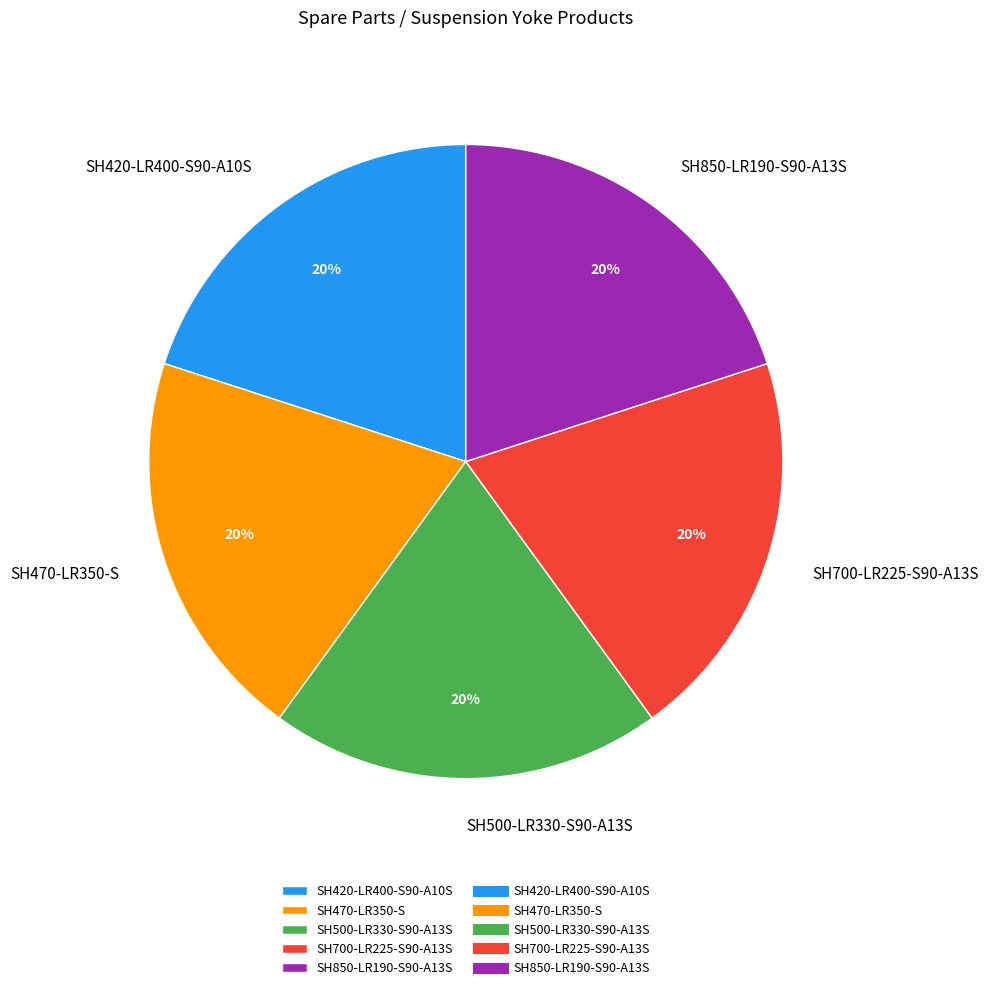

Approximately how many times larger is the value at SH850-LR190-S90-A13S compared to SH420-LR400-S90-A10S?

1.0